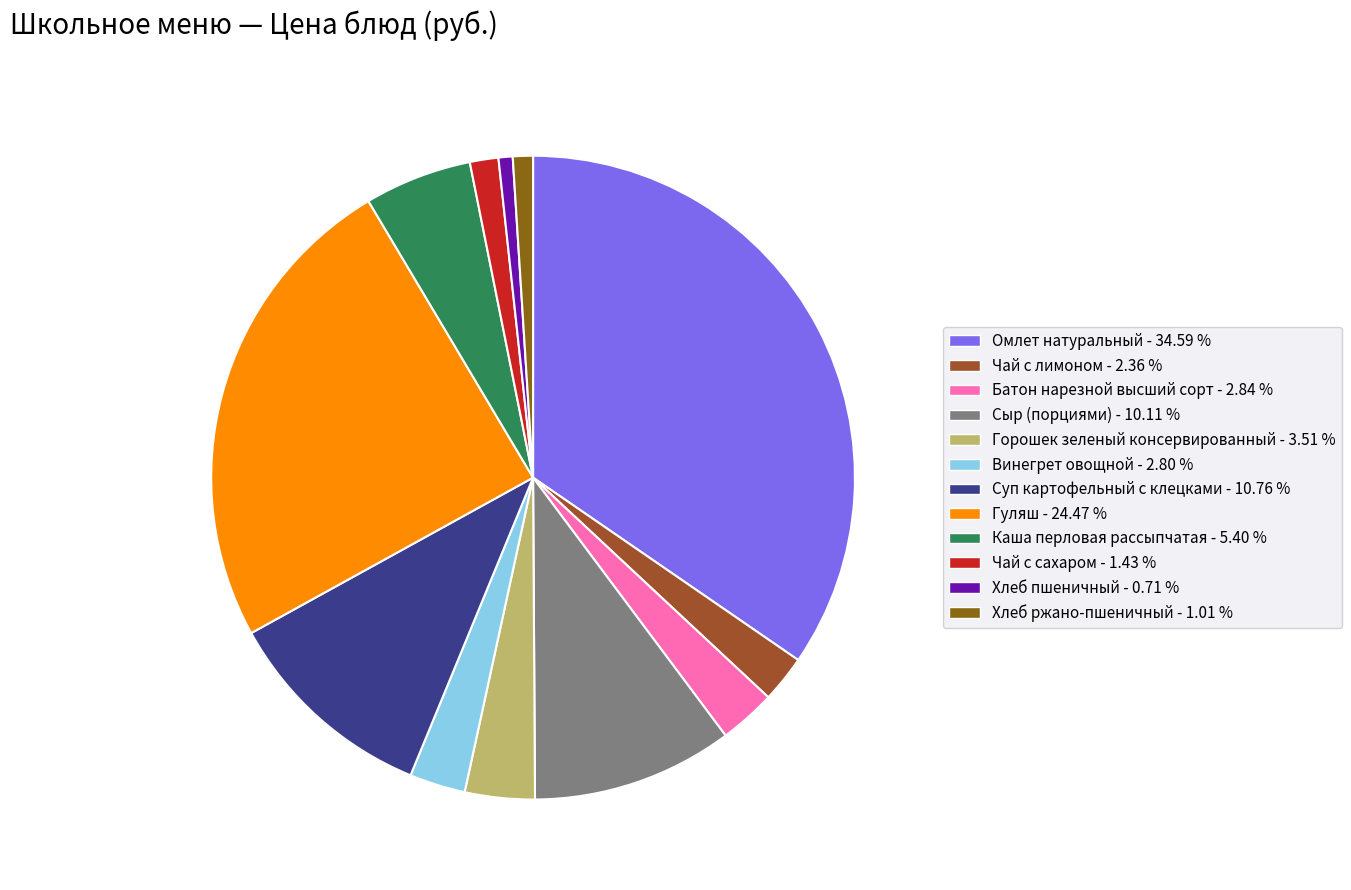

The Омлет натуральный slice represents 22% of the pie. True or false?

False